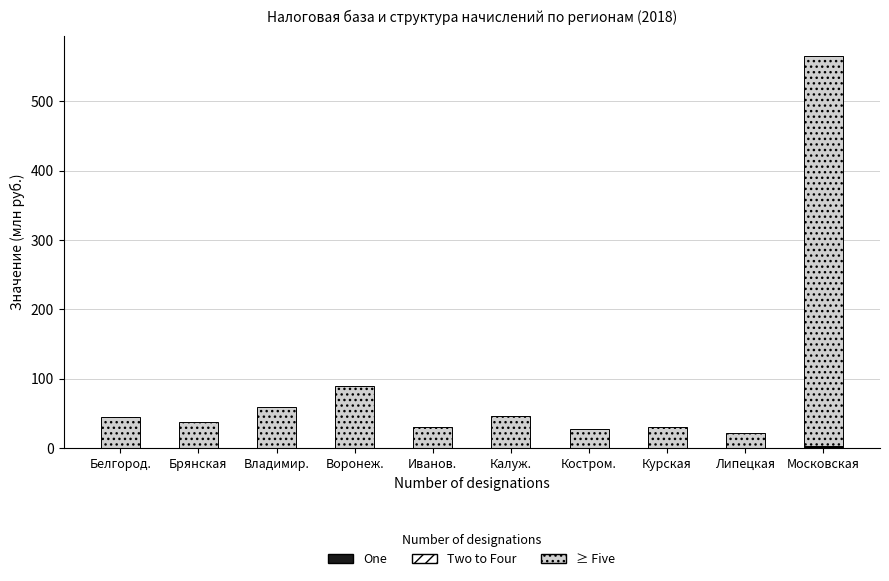

At which category is the sum across all series the highest?

Московская